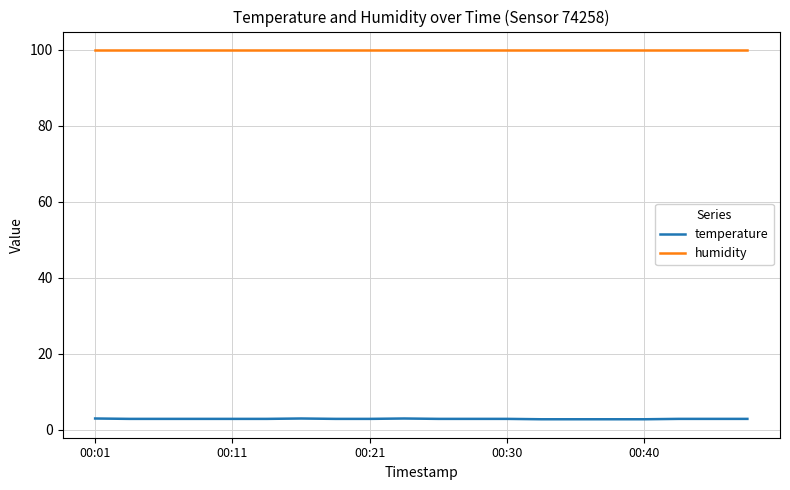

What is the smallest value displayed?

2.8